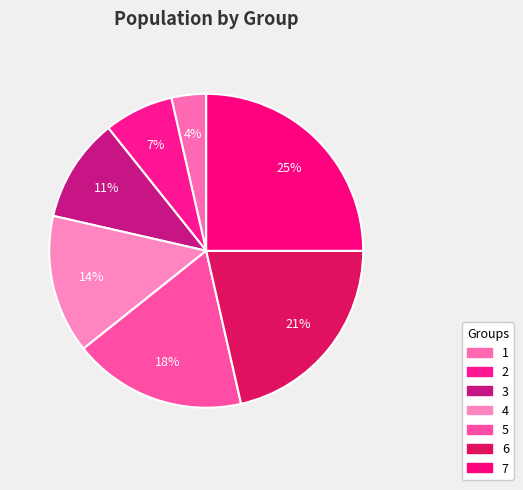

To the nearest percent, what portion does 2 represent?

7%